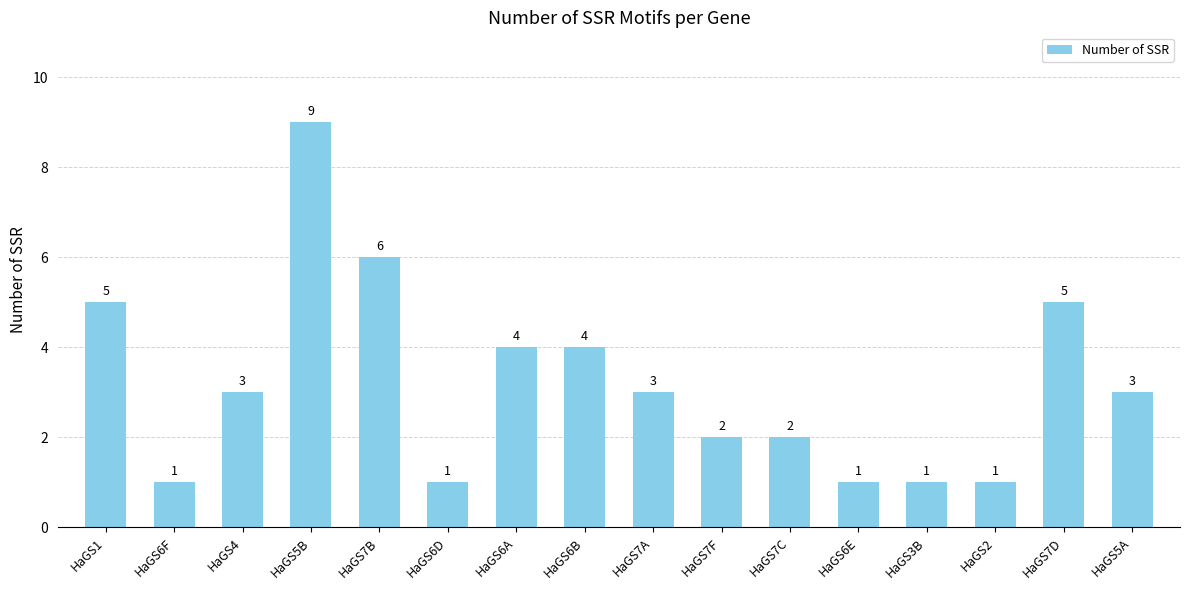

What is the label of the 13th bar from the right?

HaGS5B